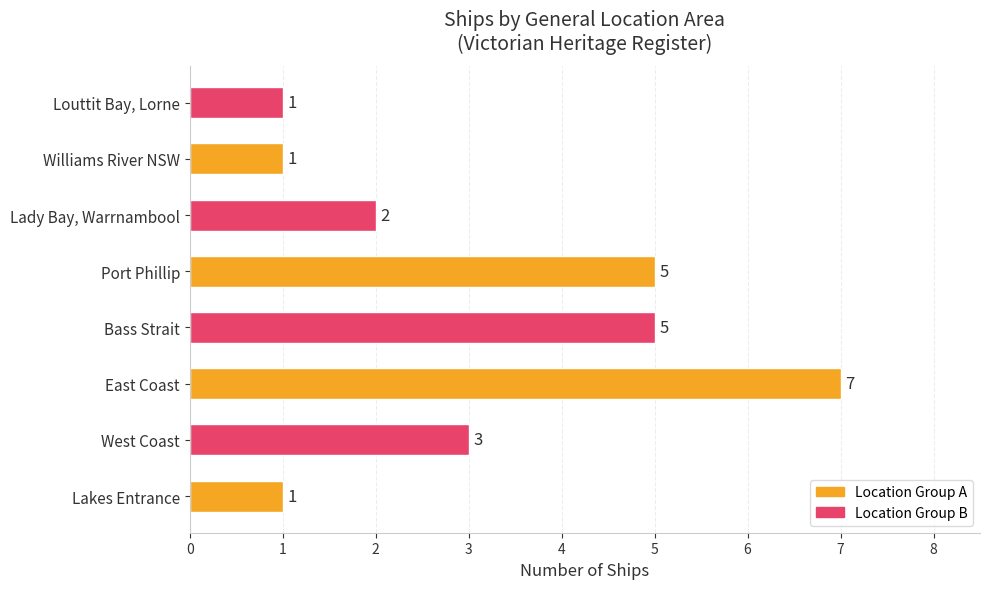

What is the difference between the maximum and second lowest values?

6